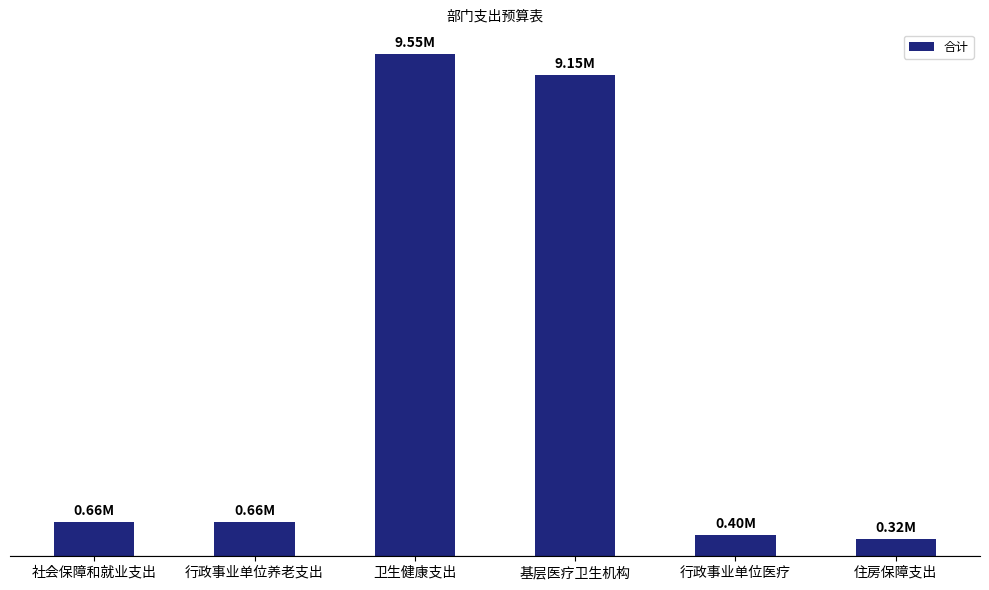

The value at 社会保障和就业支出 is 264279.0. True or false?

False